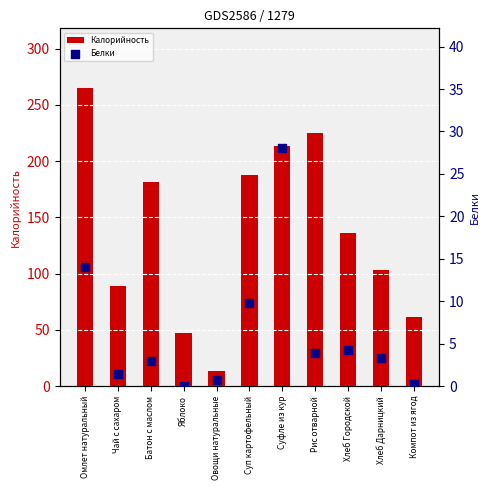

Which series has the largest total across all categories?

Калорийность